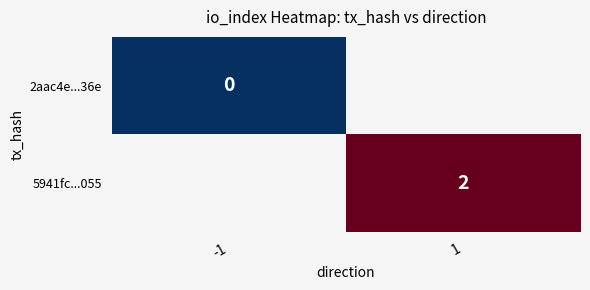

Is it true that 5941fc...055 equals 3 at 1?

False